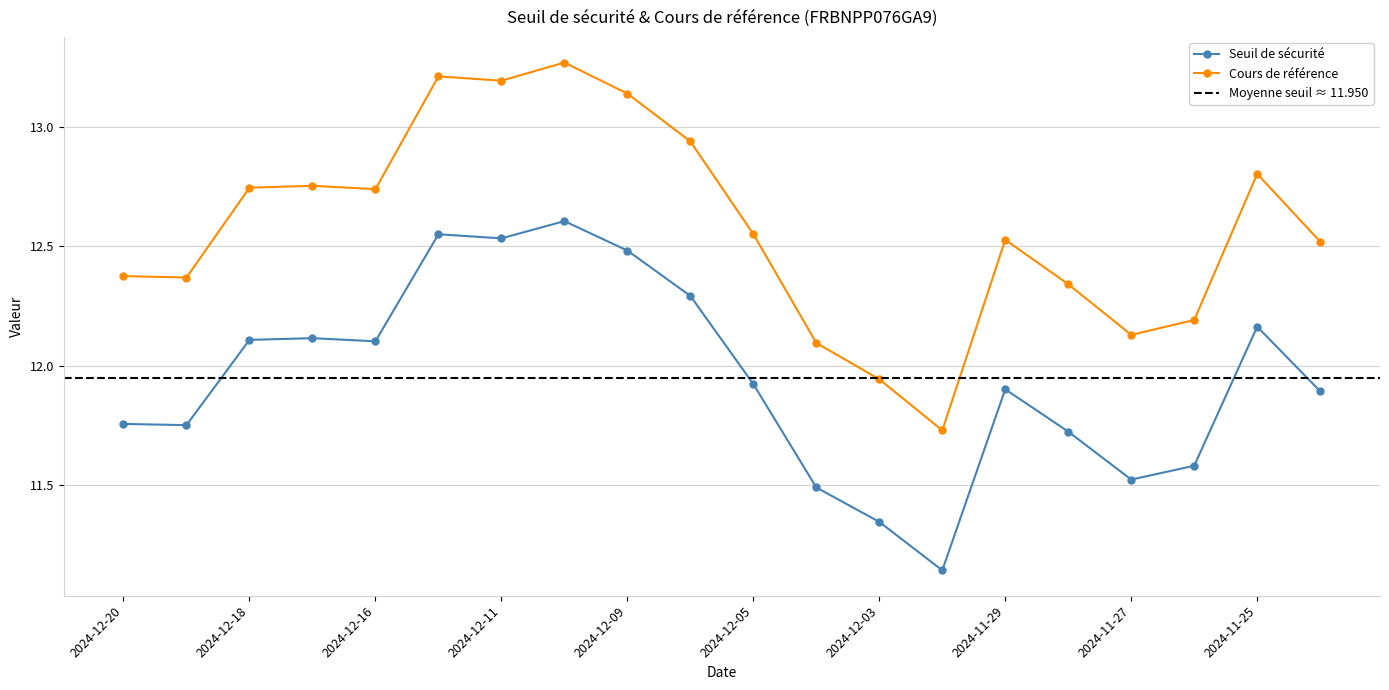

What is the difference between the Cours de référence values at 2024-11-27 and 2024-12-09?

1.0